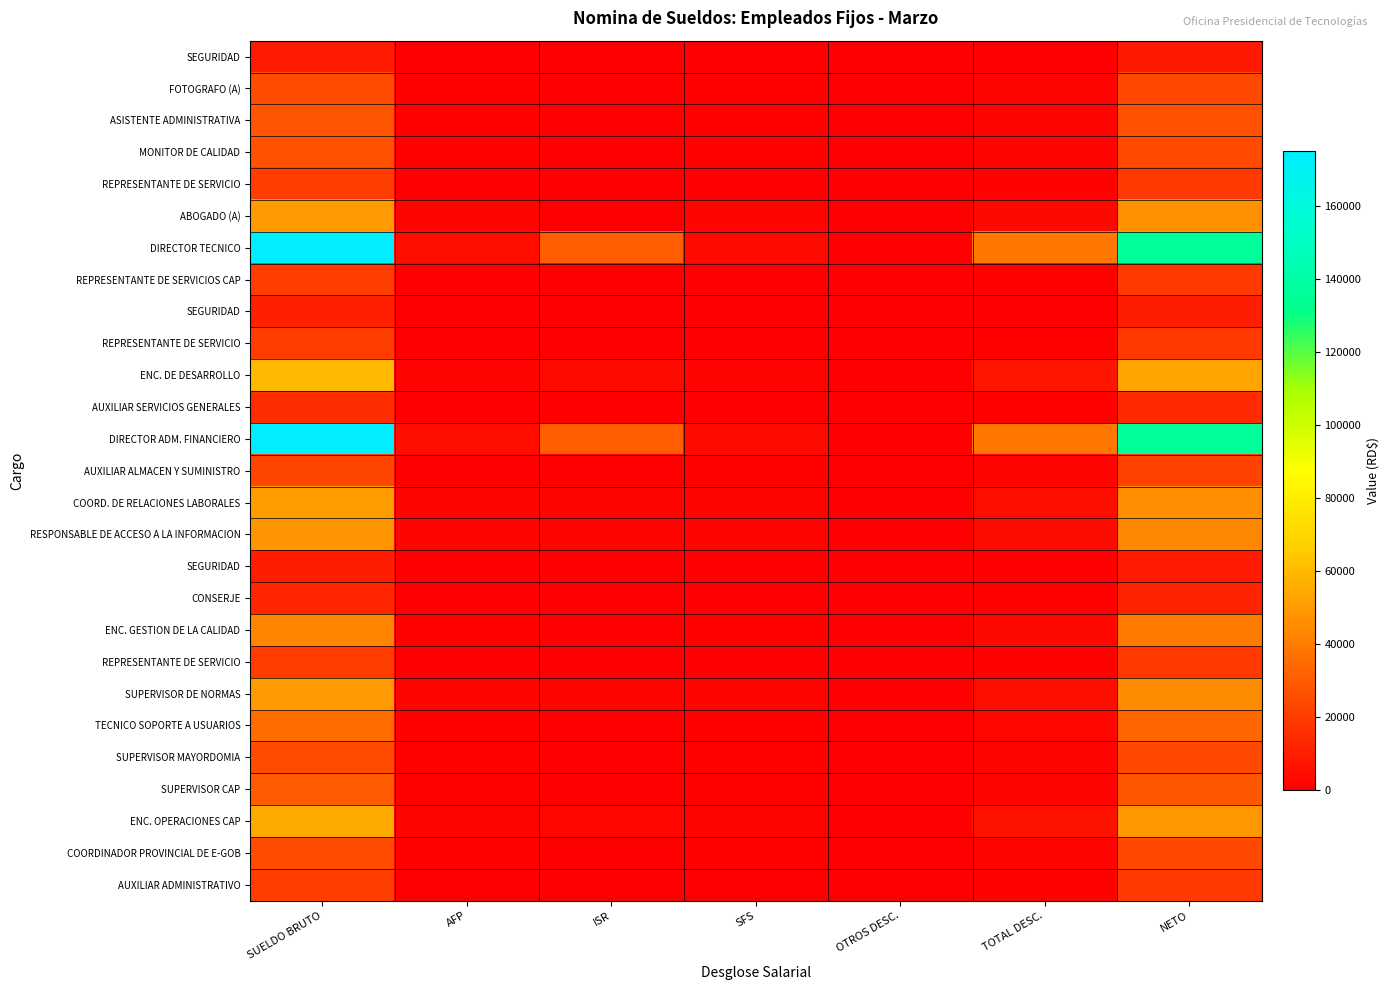

At which category is the sum across all series the highest?

SUELDO BRUTO